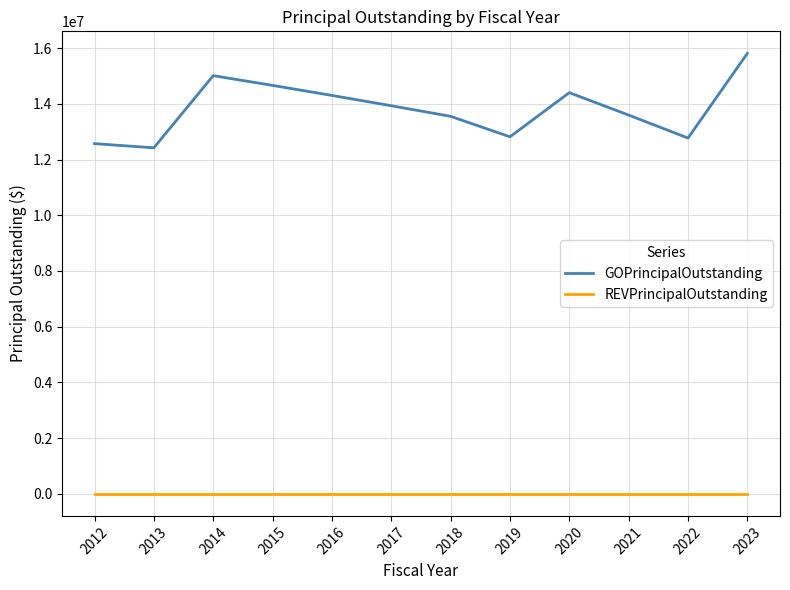

At which category does GOPrincipalOutstanding reach its first local valley?

2013